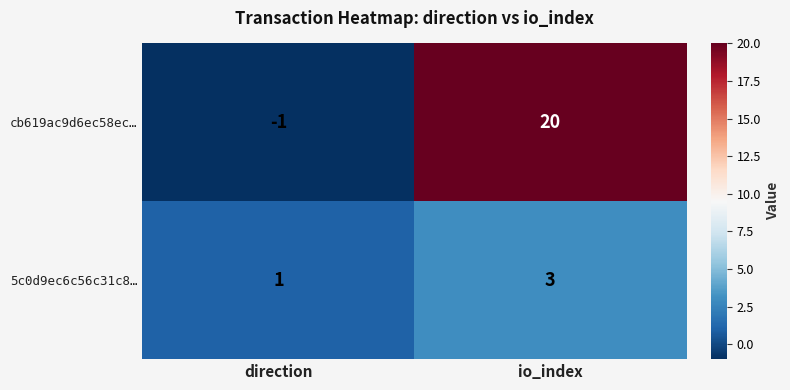

What is the sum of all cb619ac9d6ec58ec… values?

19